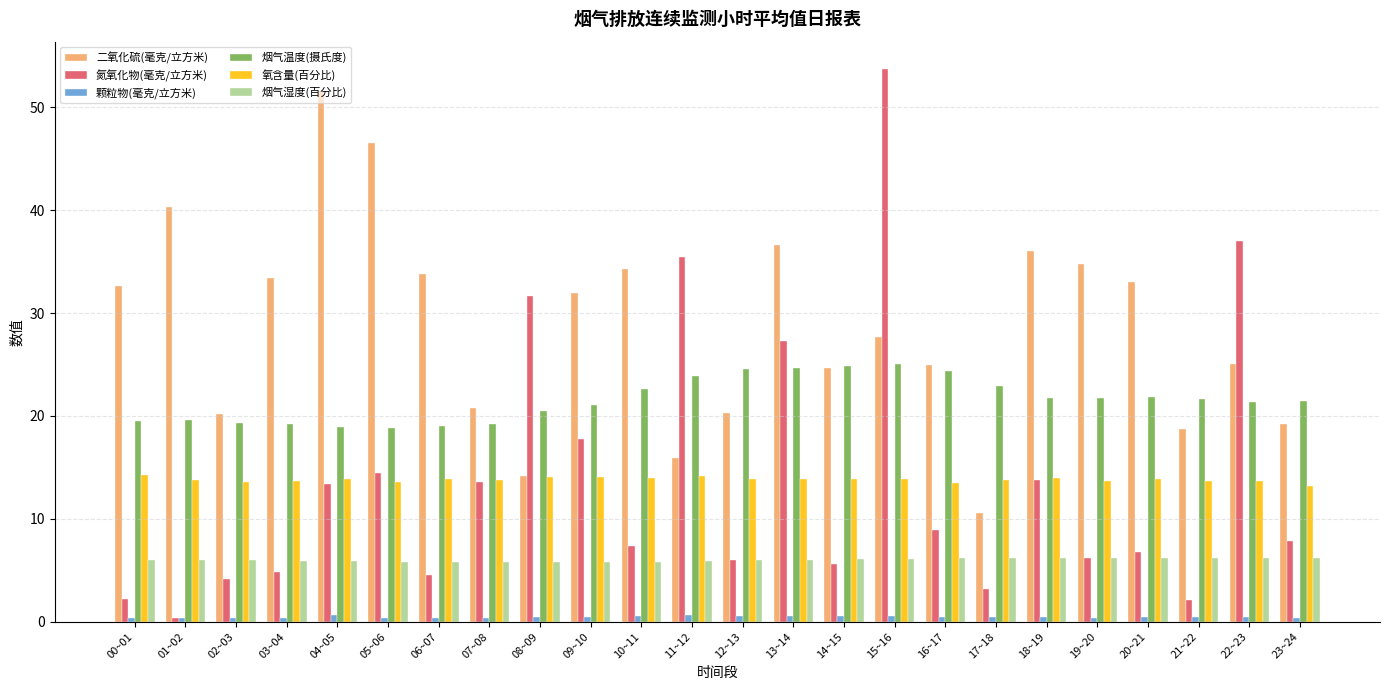

What is the difference between the highest and lowest values at 03~04?

33.0